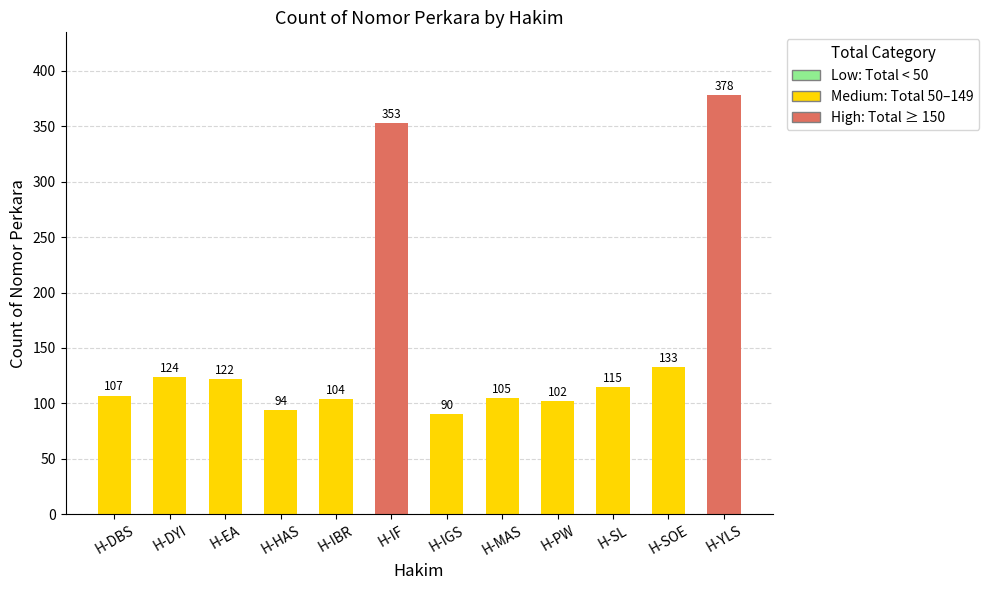

Reading right to left, what are all the values shown in this chart?

H-YLS=378	H-SOE=133	H-SL=115	H-PW=102	H-MAS=105	H-IGS=90	H-IF=353	H-IBR=104	H-HAS=94	H-EA=122	H-DYI=124	H-DBS=107